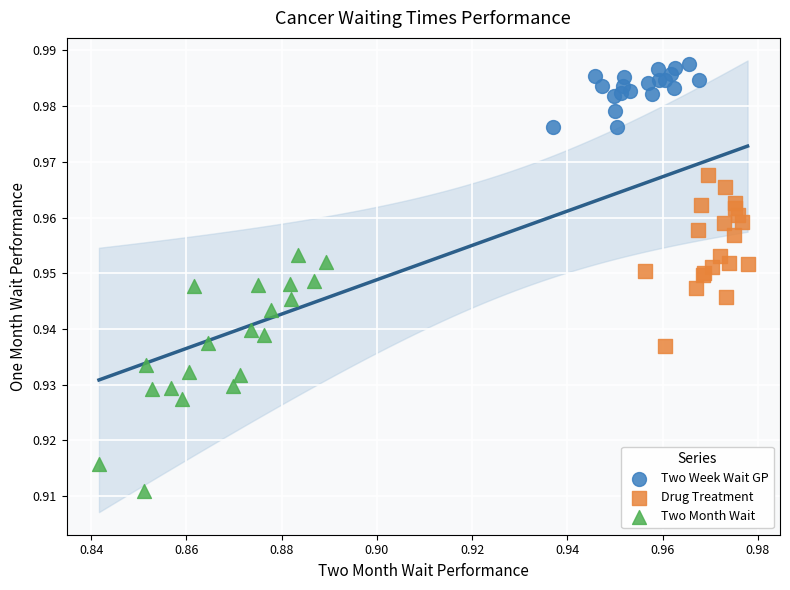

Which series contains the lowest Y value?

Two Month Wait